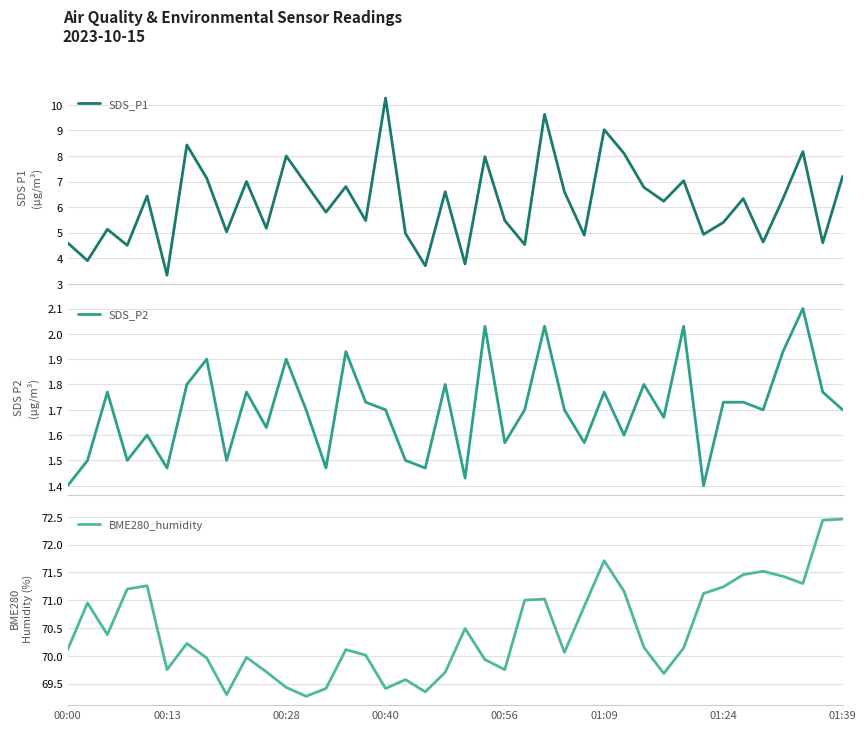

What is the minimum value for SDS_P1?

3.3